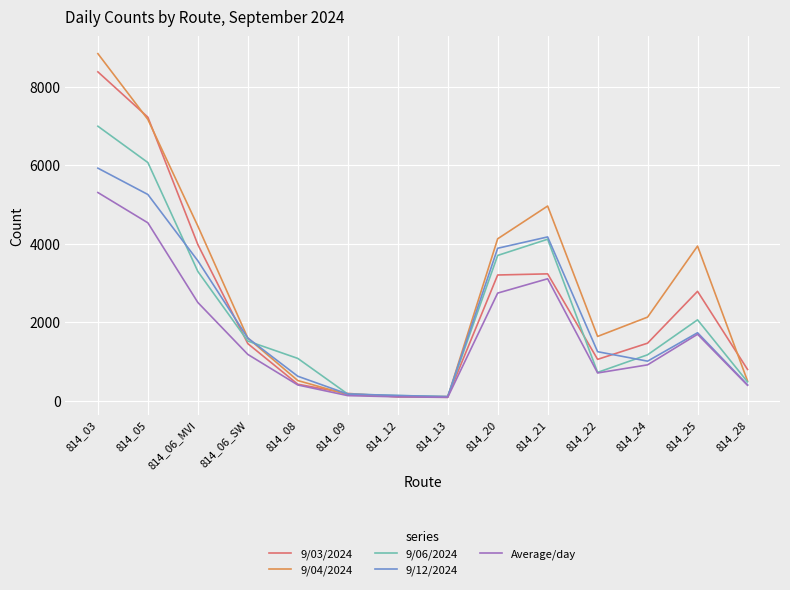

Which series has the largest range (max minus min)?

9/04/2024